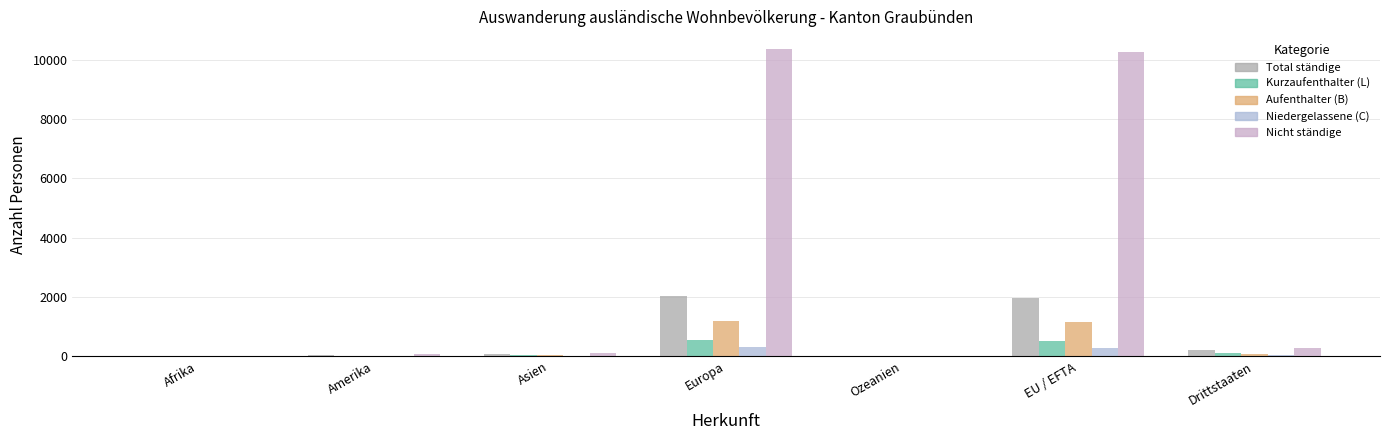

Reading right to left, what are all the values shown in this chart?

Total ständige: 210	1948	3	2041	74	30	10
Kurzaufenthalter (L): 96	514	1	552	47	8	2
Aufenthalter (B): 84	1146	2	1178	23	19	8
Niedergelassene (C): 30	288	0	311	4	3	0
Nicht ständige: 285	10249	5	10345	108	59	17